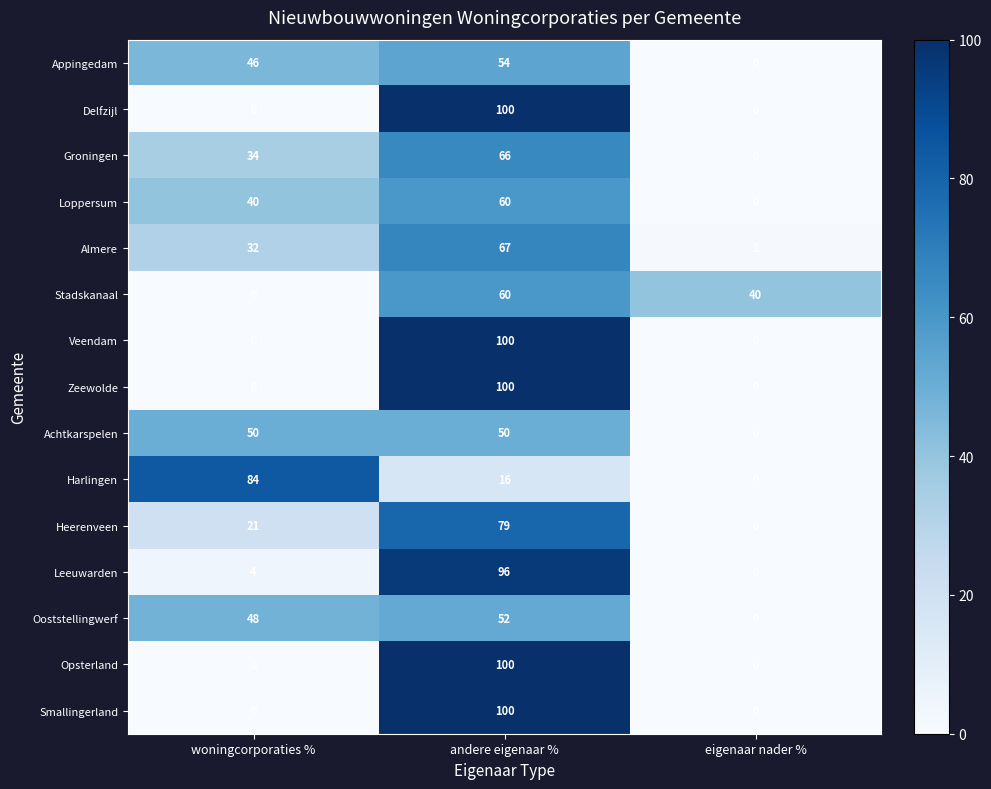

What is the maximum value shown in the chart?

100